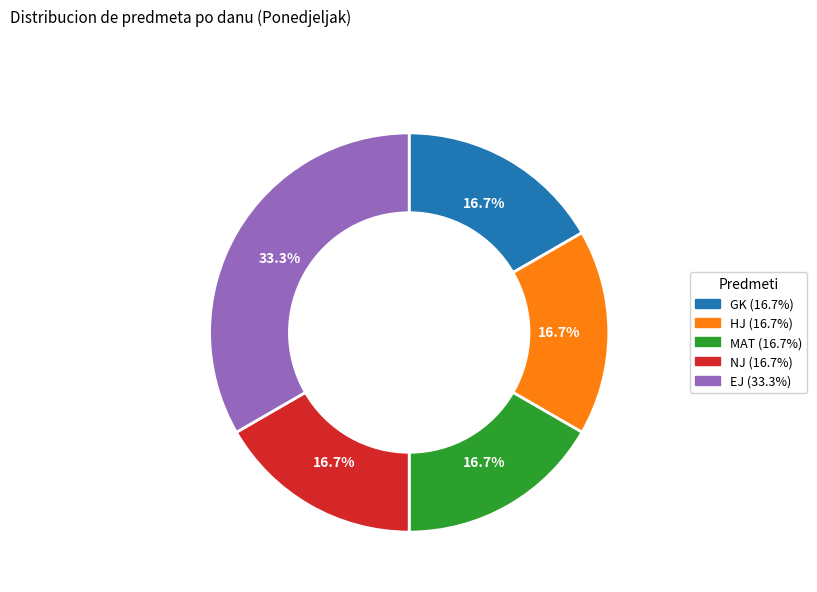

How many slices are in this pie chart?

5